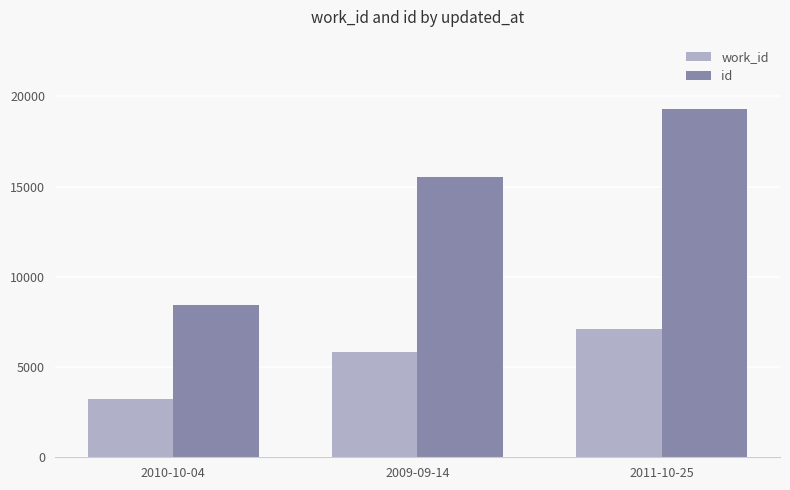

Rank the series at 2011-10-25 from highest to lowest value.

id, work_id